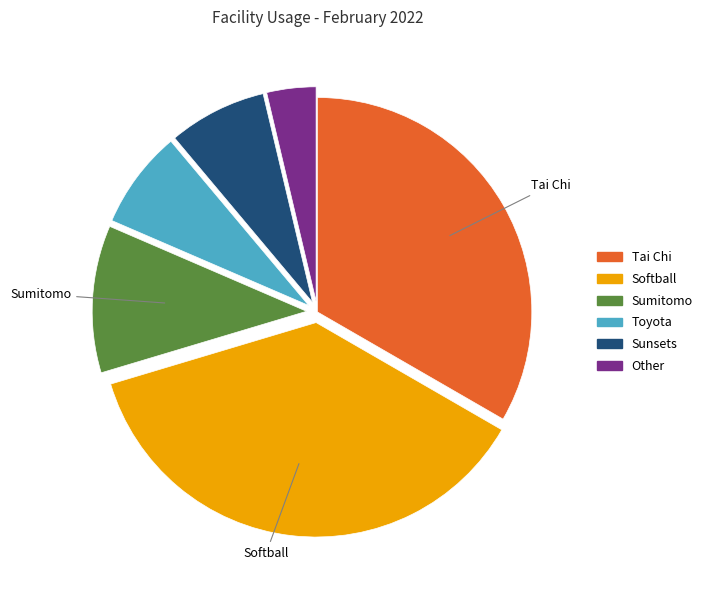

Combined, do Sumitomo and Tai Chi account for over 50%?

No